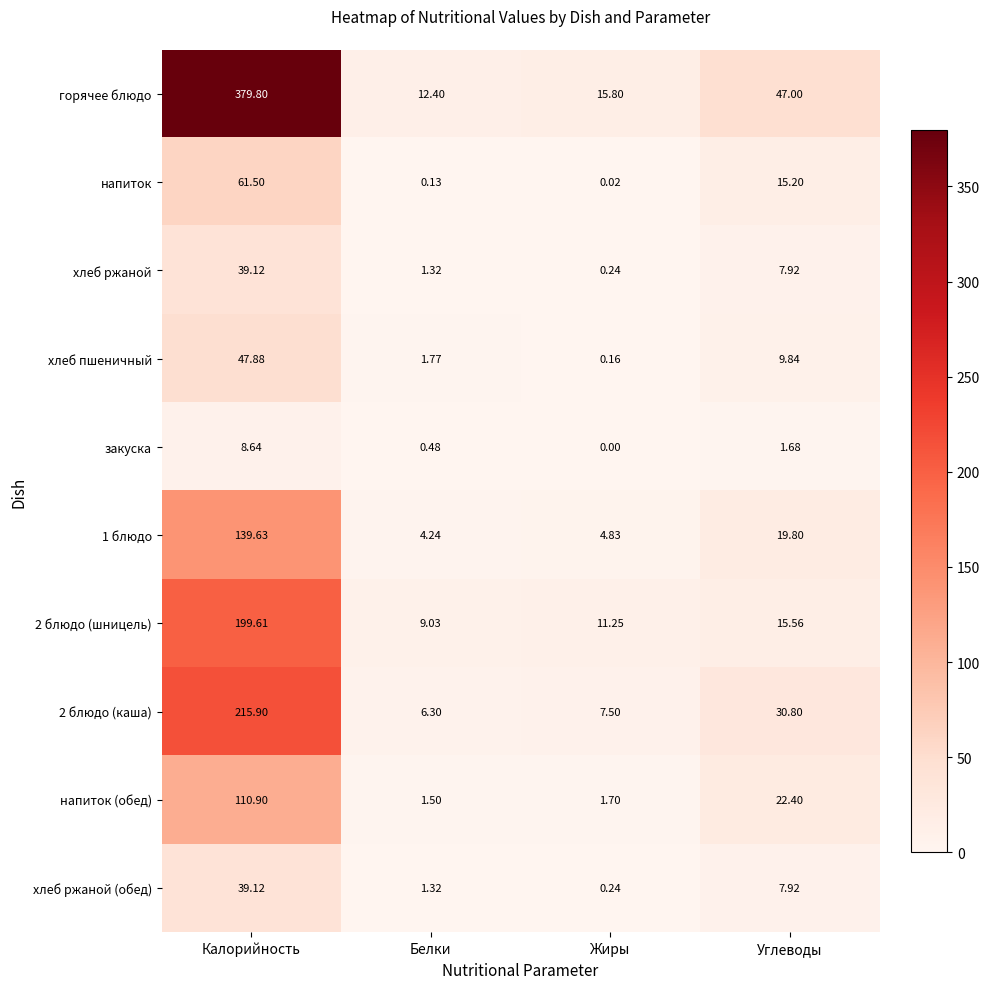

What is the maximum value shown in the chart?

379.8